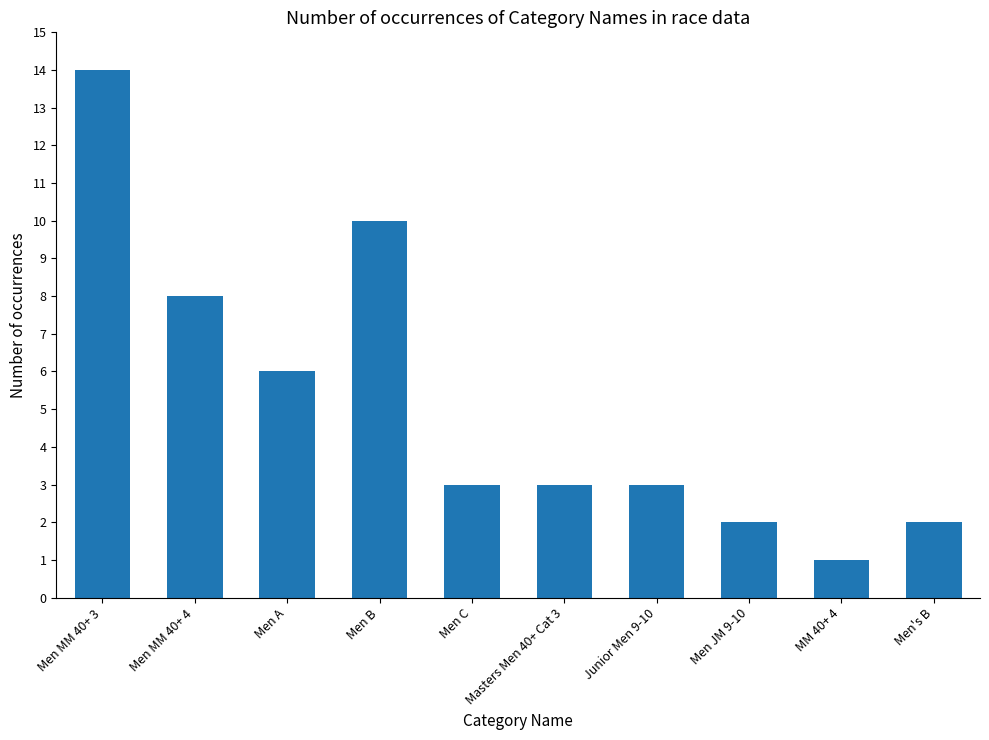

What is the maximum value shown in the chart?

14